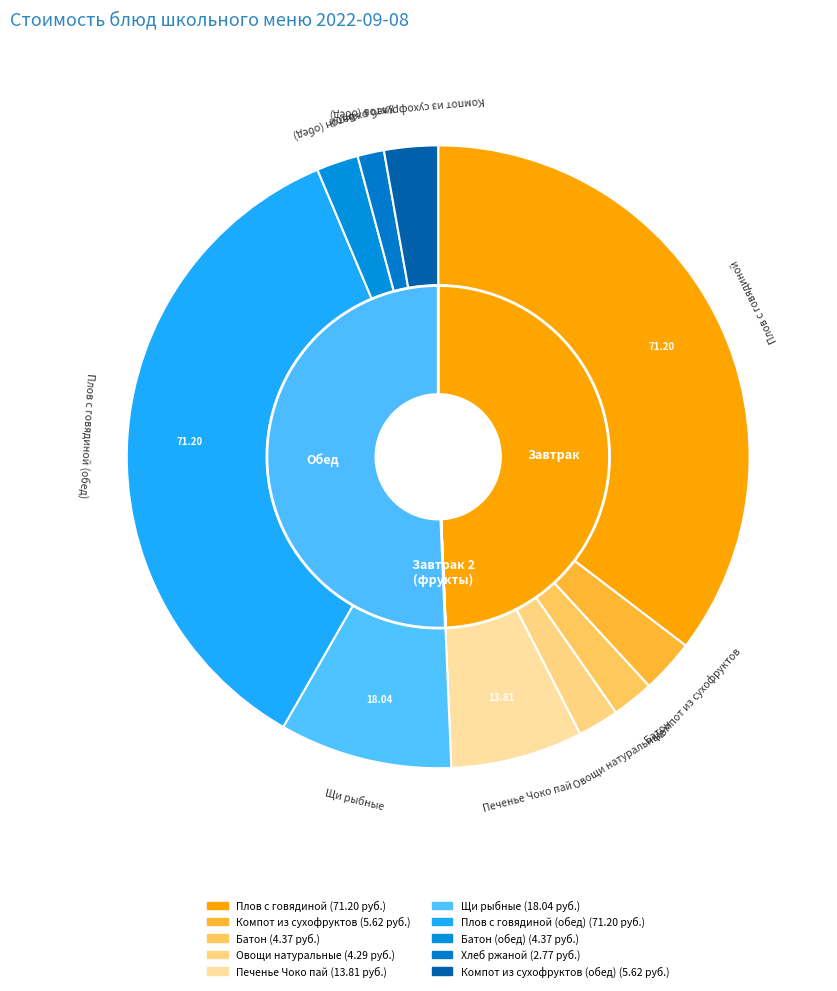

To the nearest percent, what percentage of the pie is Батон?

2%